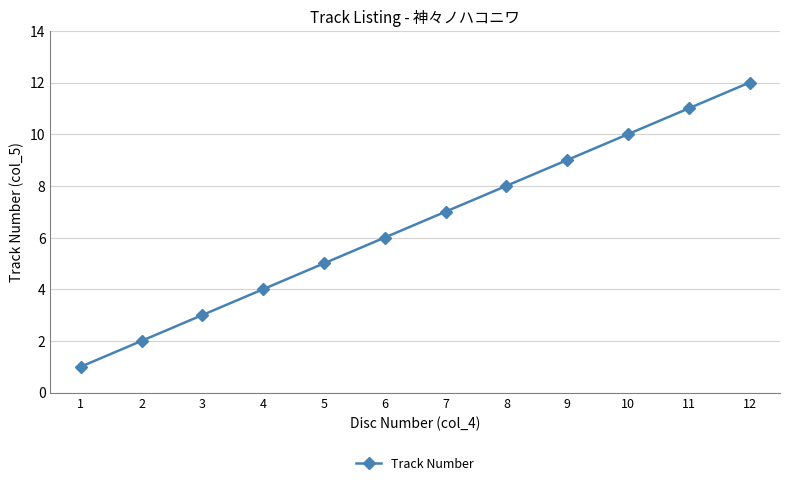

How many distinct data groups are displayed?

1